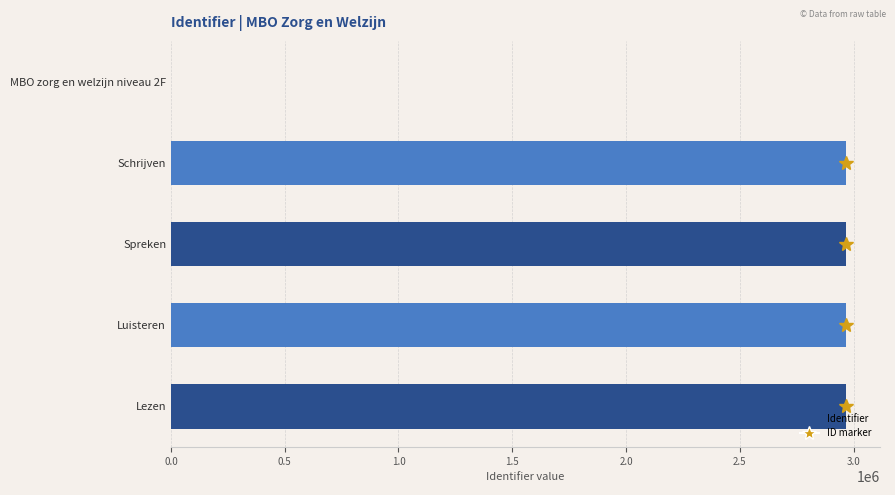

What is the sum of the values at Schrijven and Luisteren?

5936044